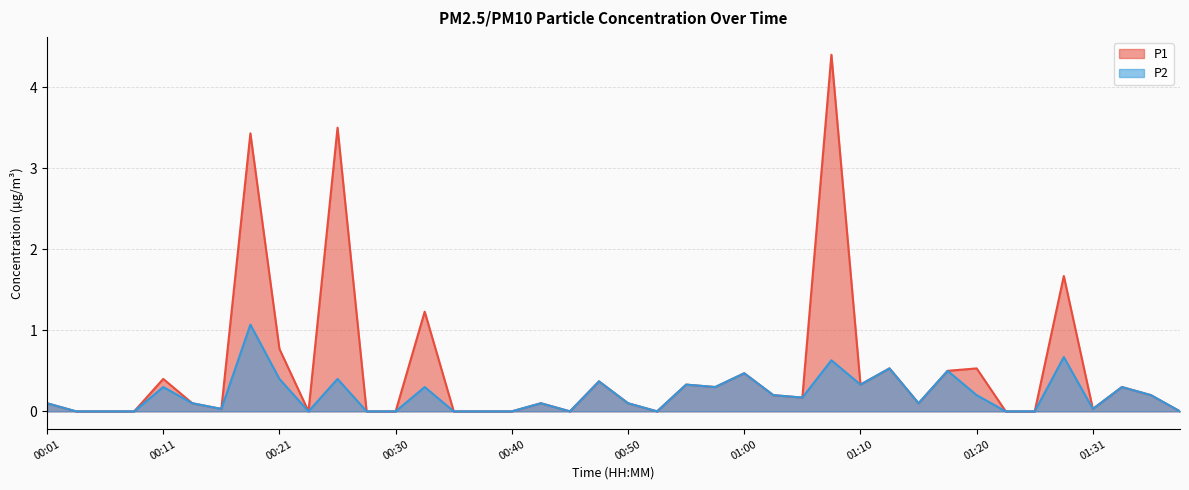

How many lines are shown in the chart?

2